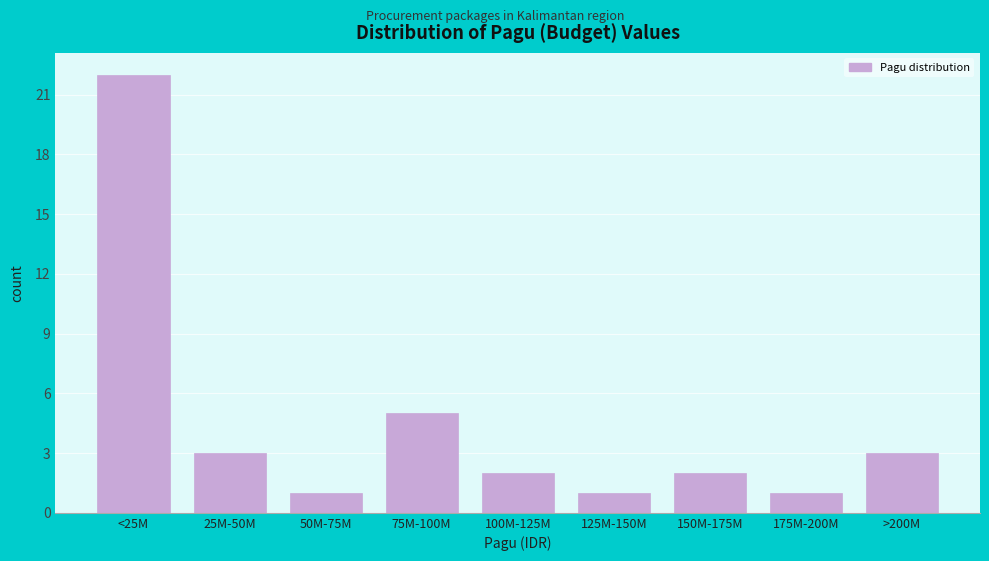

Reading left to right, extract all data points from this chart.

22	3	1	5	2	1	2	1	3